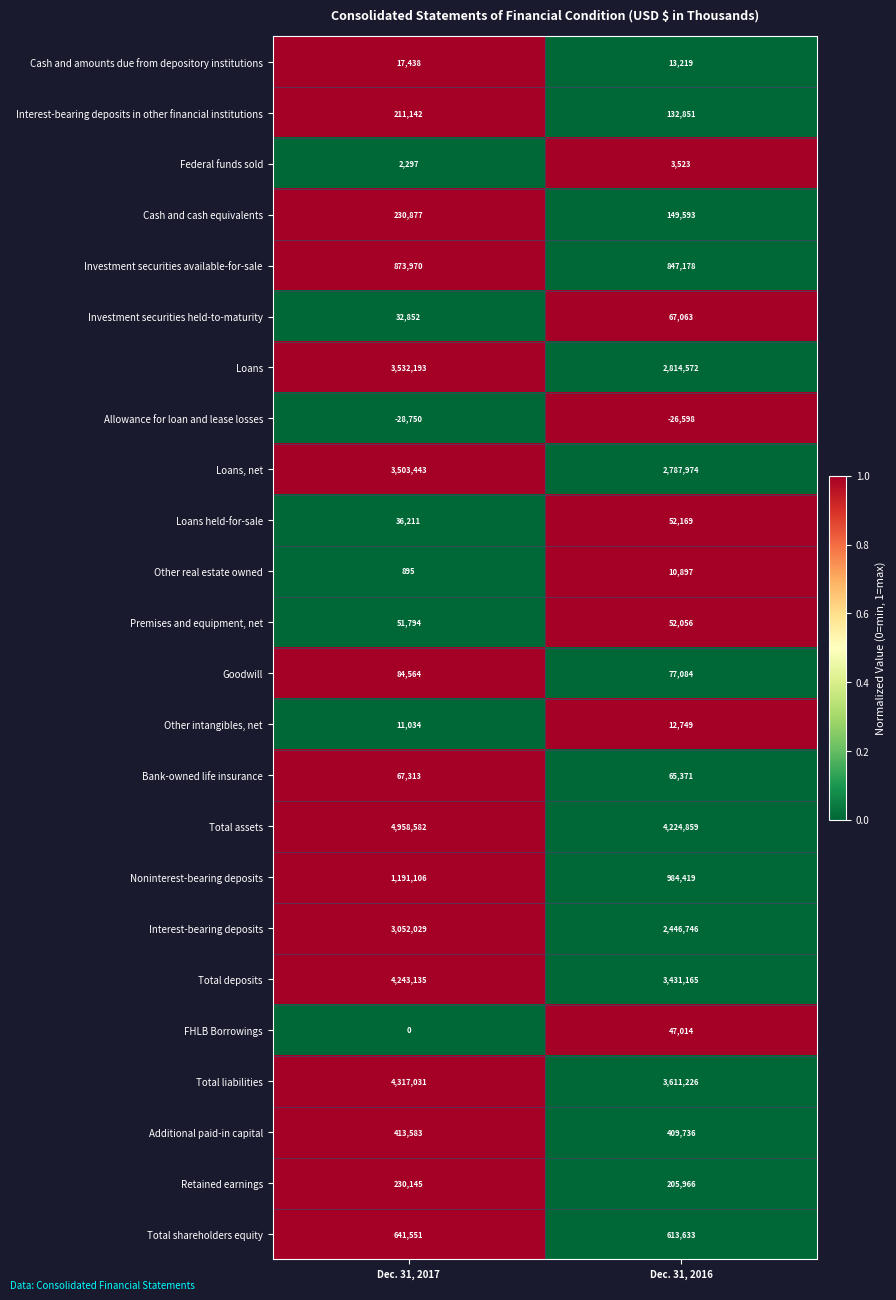

At Dec. 31, 2016, list the series in order from smallest to largest.

Allowance for loan and lease losses, Federal funds sold, Other real estate owned, Other intangibles, net, Cash and amounts due from depository institutions, FHLB Borrowings, Premises and equipment, net, Loans held-for-sale, Bank-owned life insurance, Investment securities held-to-maturity, Goodwill, Interest-bearing deposits in other financial institutions, Cash and cash equivalents, Retained earnings, Additional paid-in capital, Total shareholders equity, Investment securities available-for-sale, Noninterest-bearing deposits, Interest-bearing deposits, Loans, net, Loans, Total deposits, Total liabilities, Total assets